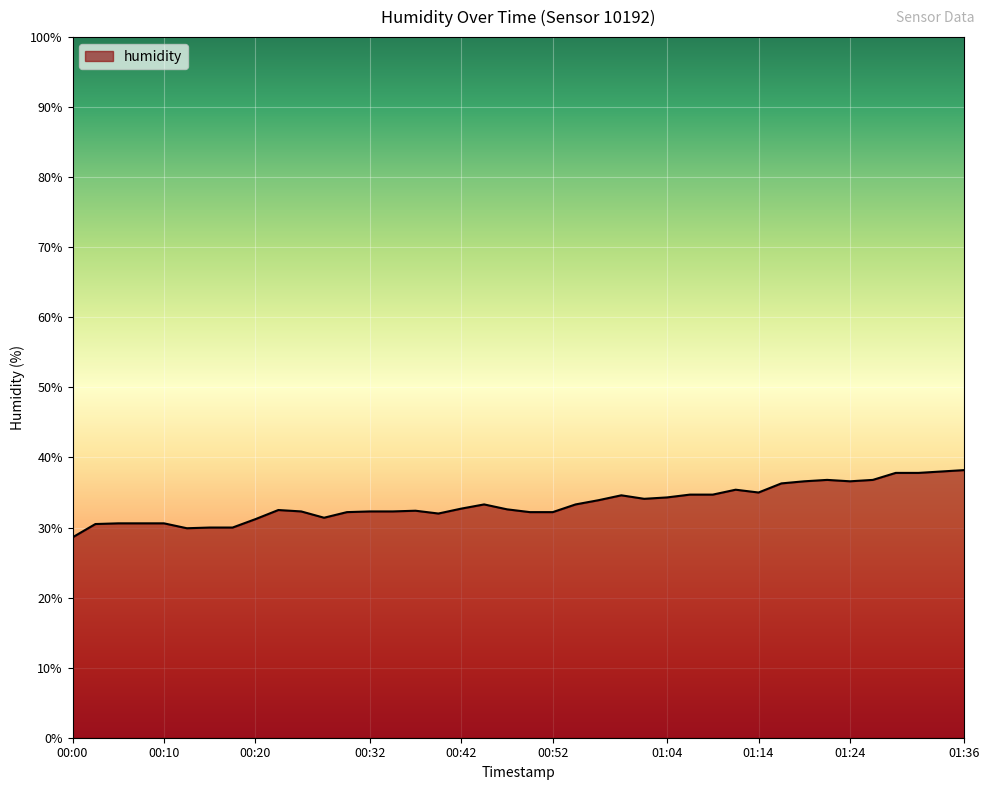

What is the greatest value displayed?

38.2